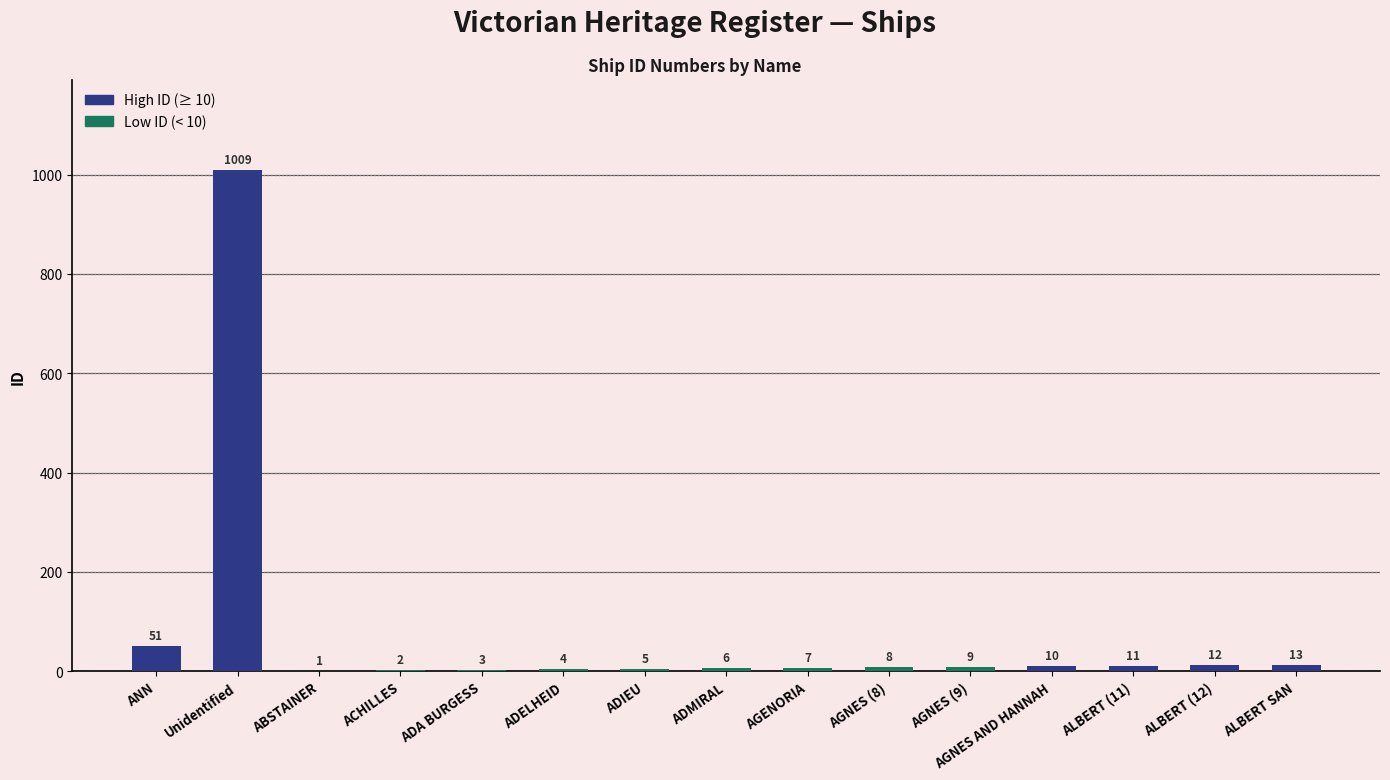

What is the sum of all values?

1151